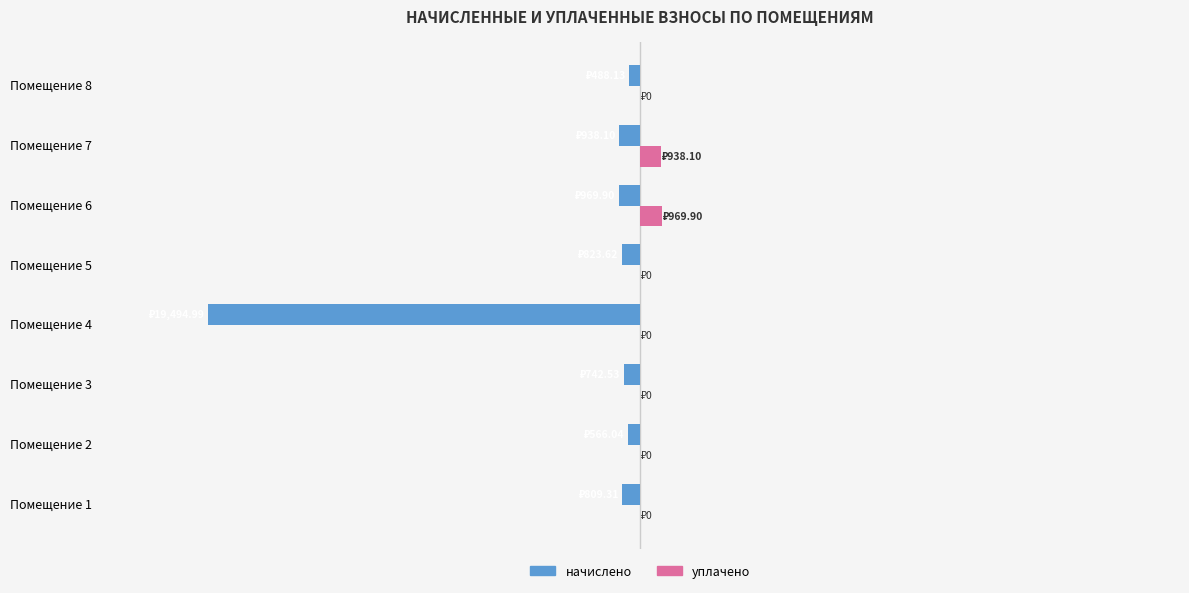

What is the greatest value displayed?

969.9